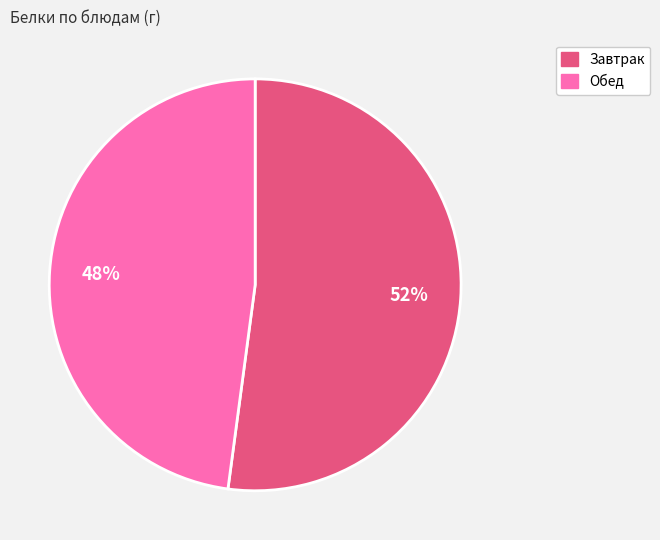

To the nearest percent, what is the difference between the largest and smallest slice percentages?

4%